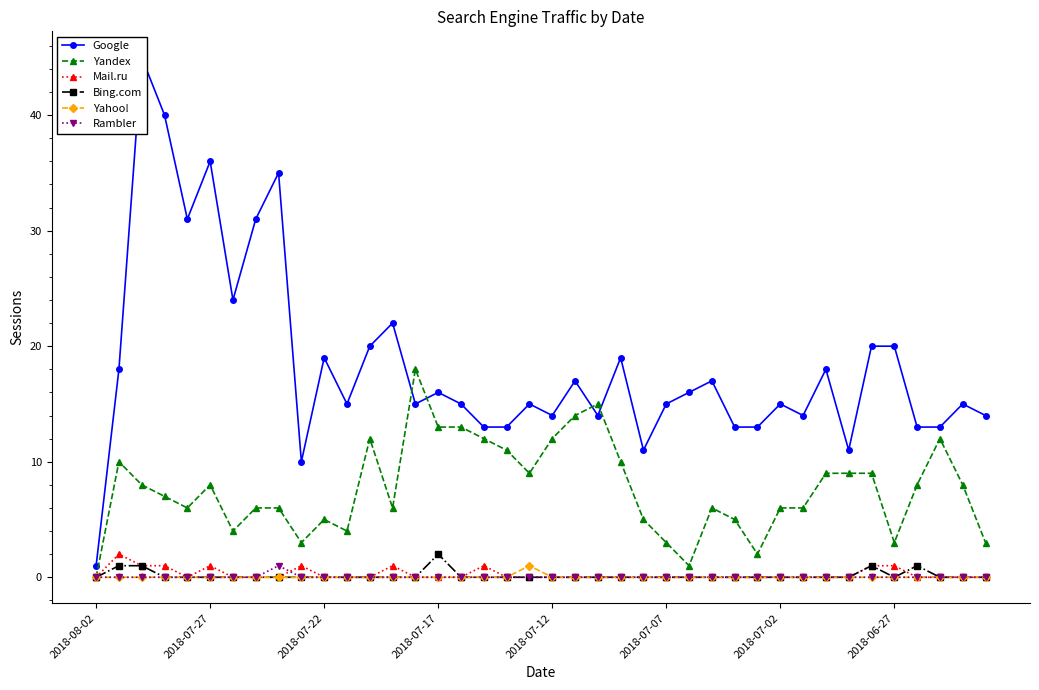

Is it true that Yandex equals 10 at 2018-07-02?

False